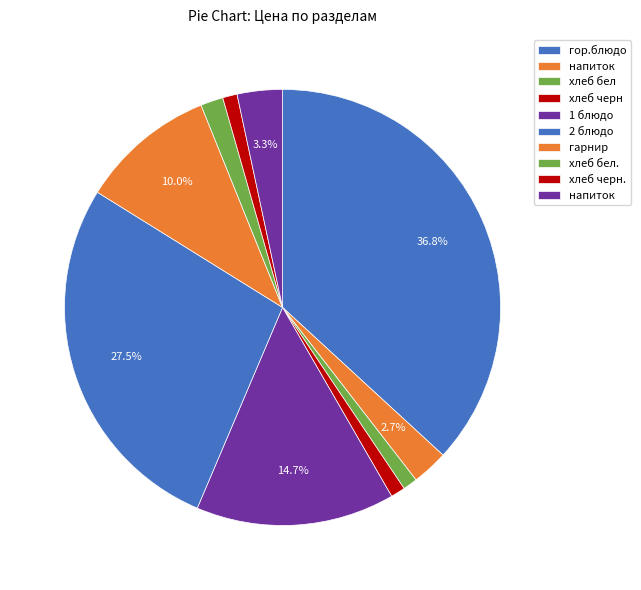

Count the number of slices in the pie.

10